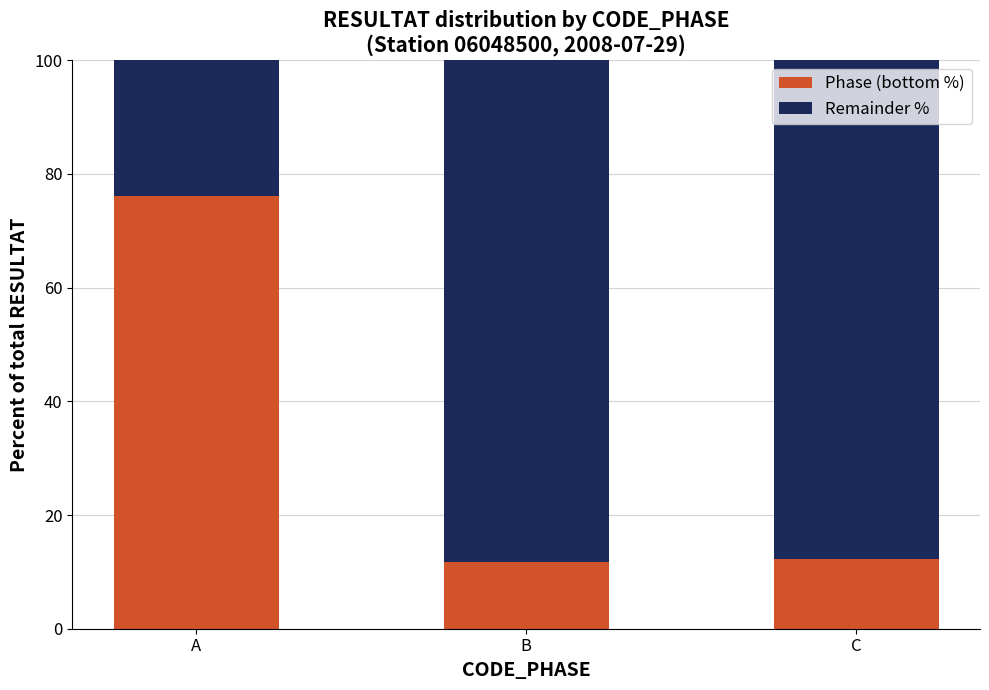

What is the value of the Phase (bottom %) bar at the 1st from the left?

76.1